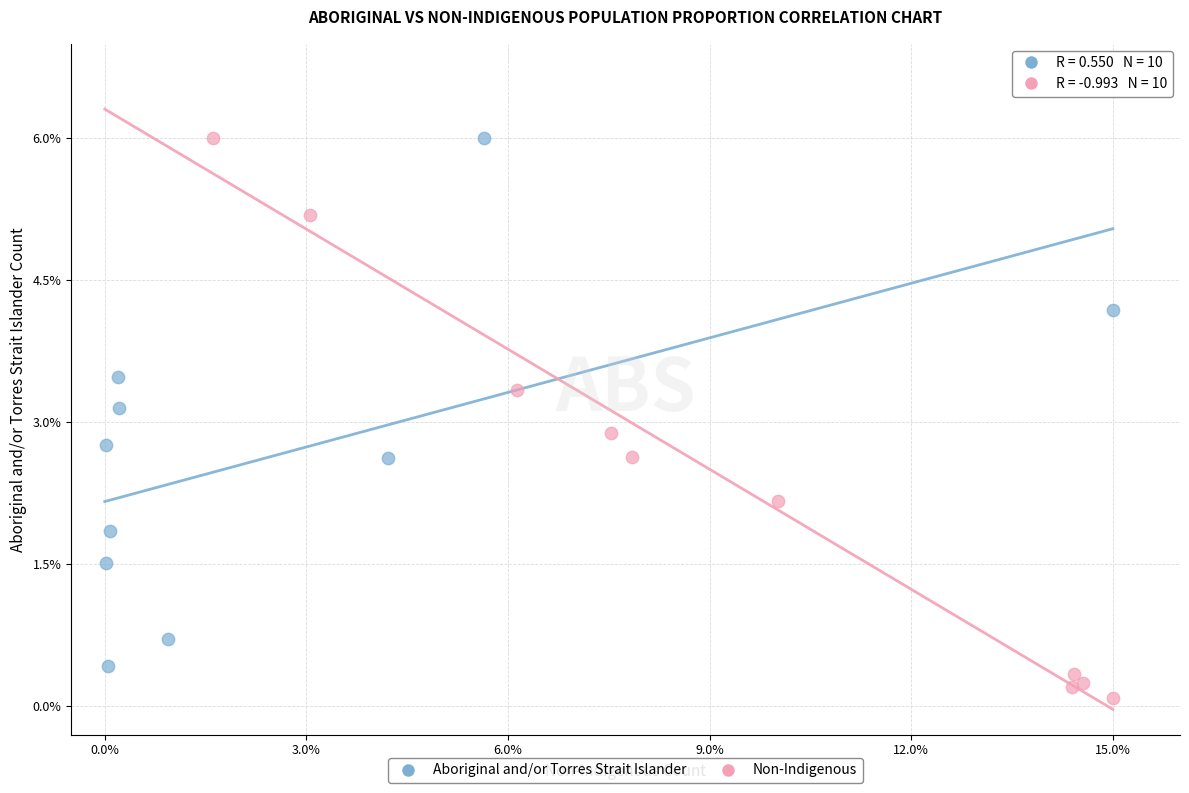

What are all the series names shown in the legend?

Aboriginal and/or Torres Strait Islander, Non-Indigenous